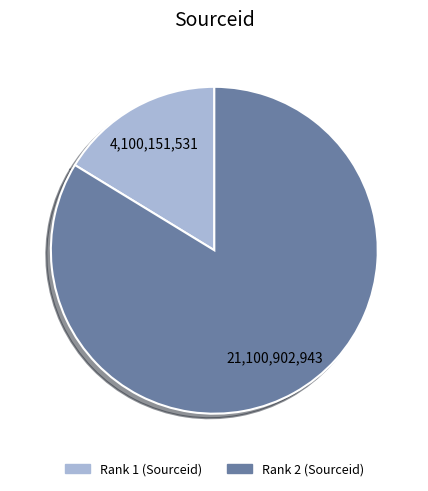

Is there a majority slice in this chart?

Yes